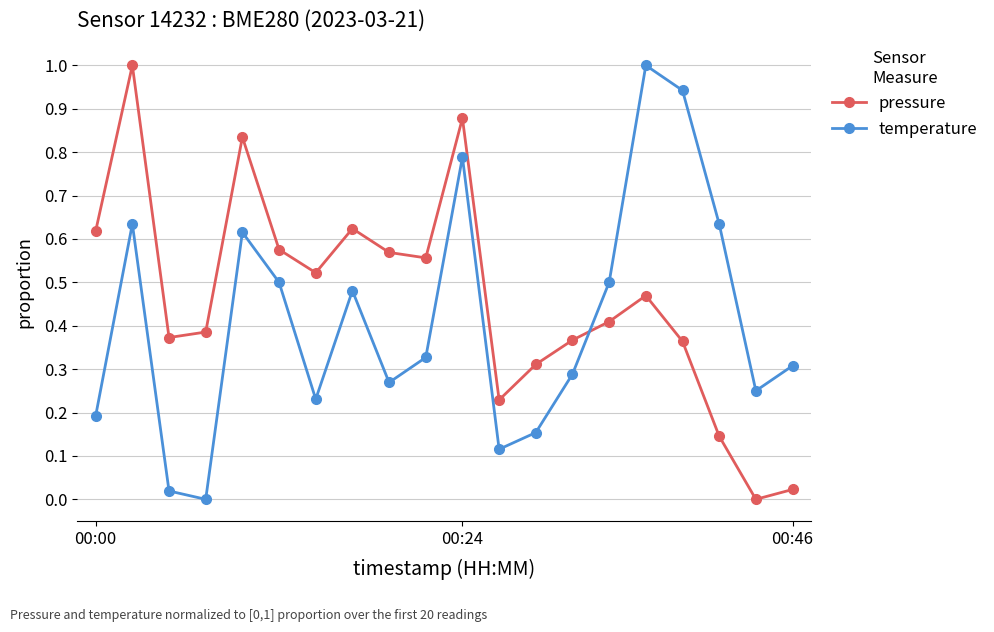

Does the chart display data point markers on the line(s)?

Yes